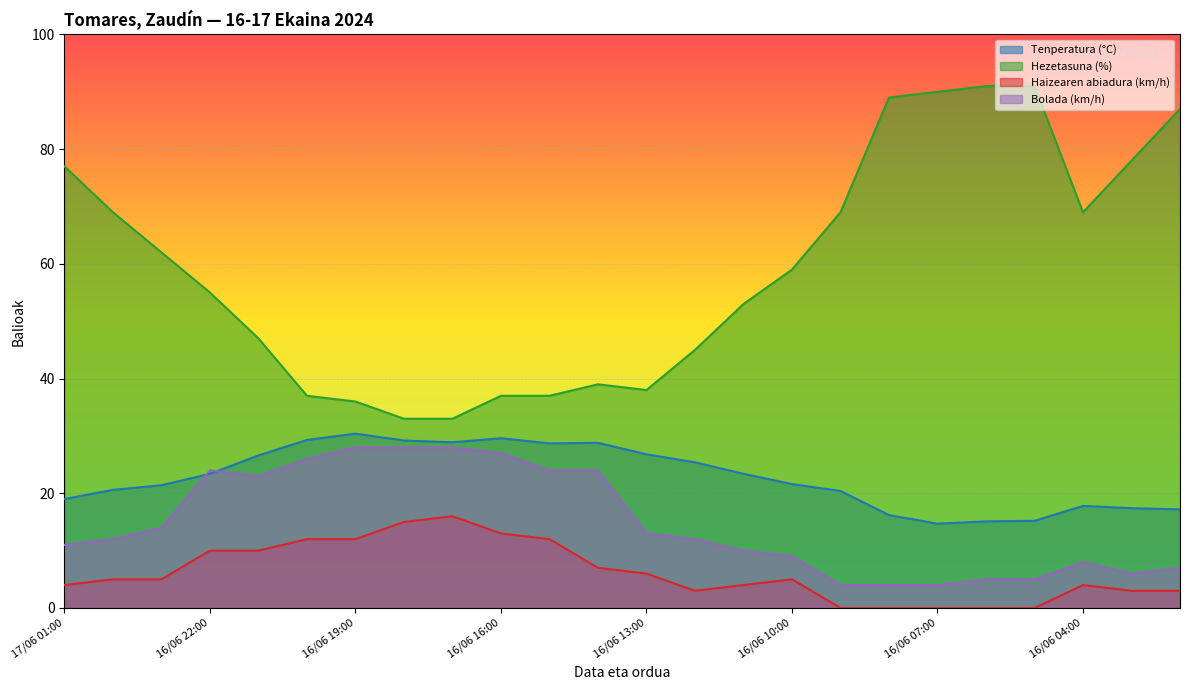

At 16/06 04:00, list the series in order from smallest to largest.

Haizearen abiadura (km/h), Bolada (km/h), Tenperatura (°C), Hezetasuna (%)